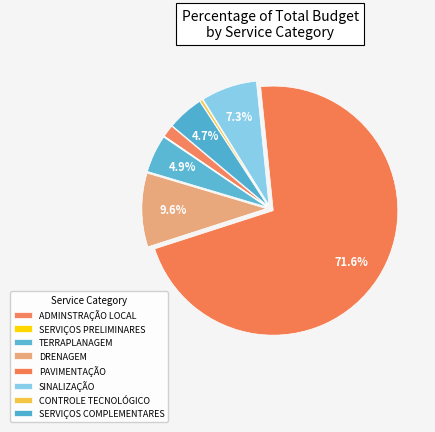

Which slice is the largest?

PAVIMENTAÇÃO